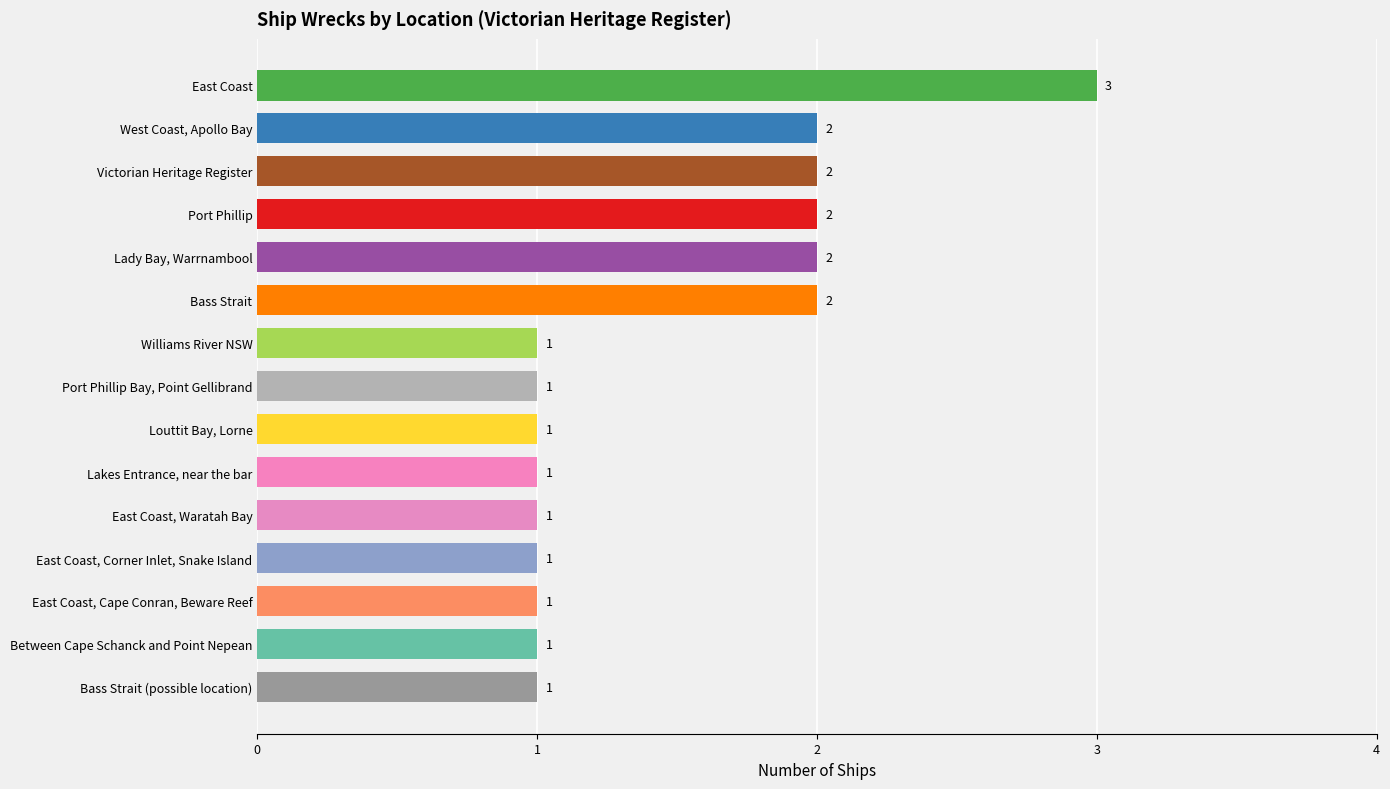

What is the ratio of the value at Lady Bay, Warrnambool to the value at Port Phillip Bay, Point Gellibrand?

2.0